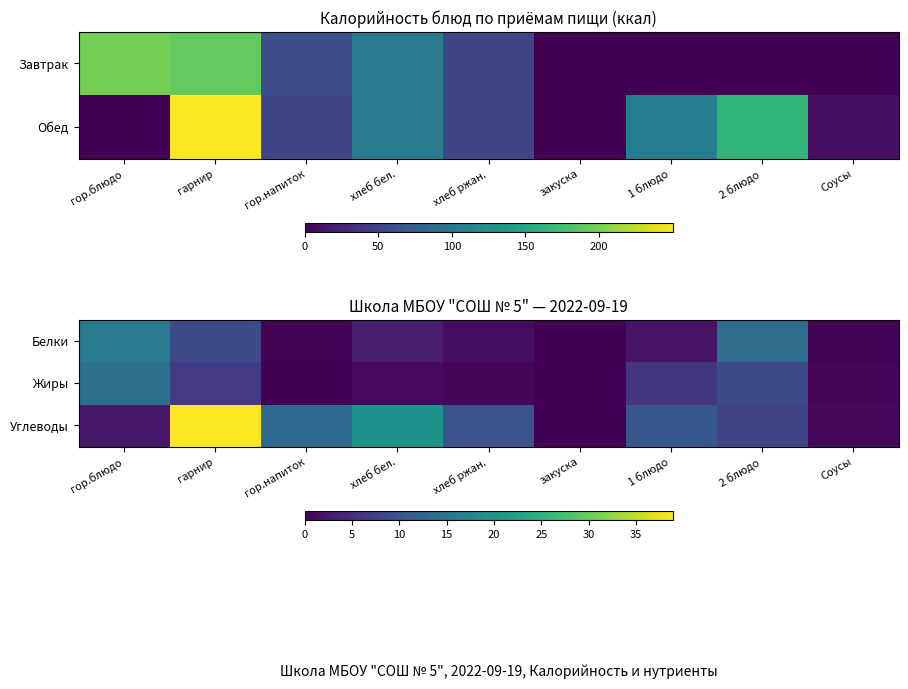

Reading right to left, extract all data points from this chart.

Белки: Соусы=0.2	2 блюдо=13.9	1 блюдо=2.1	закуска=0.0	хлеб ржан.=1.5	хлеб бел.=3.1	гор.напиток=0.2	гарнир=8.8	гор.блюдо=15.8
Жиры: Соусы=0.7	2 блюдо=8.6	1 блюдо=6.3	закуска=0.0	хлеб ржан.=0.6	хлеб бел.=1.2	гор.напиток=0.0	гарнир=6.6	гор.блюдо=14.2
Углеводы: Соусы=0.9	2 блюдо=8.0	1 блюдо=10.6	закуска=0.0	хлеб ржан.=10.0	хлеб бел.=20.0	гор.напиток=13.5	гарнир=38.9	гор.блюдо=2.5